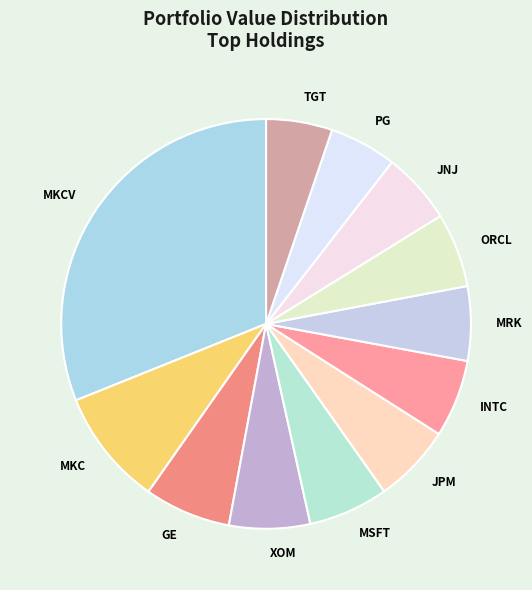

Which slice is the largest?

MKCV